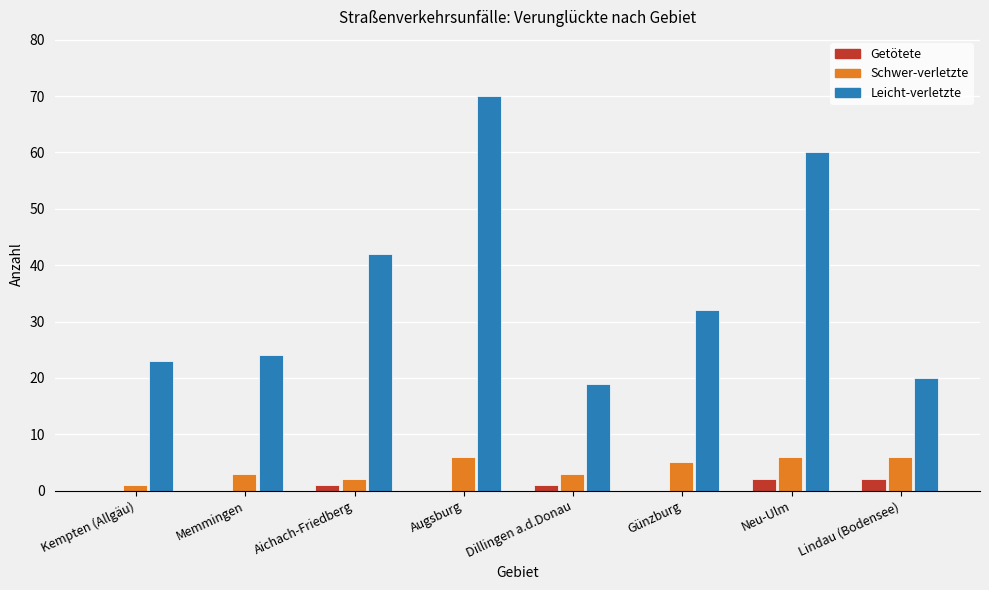

At which category does the chart reach its peak across all series?

Augsburg